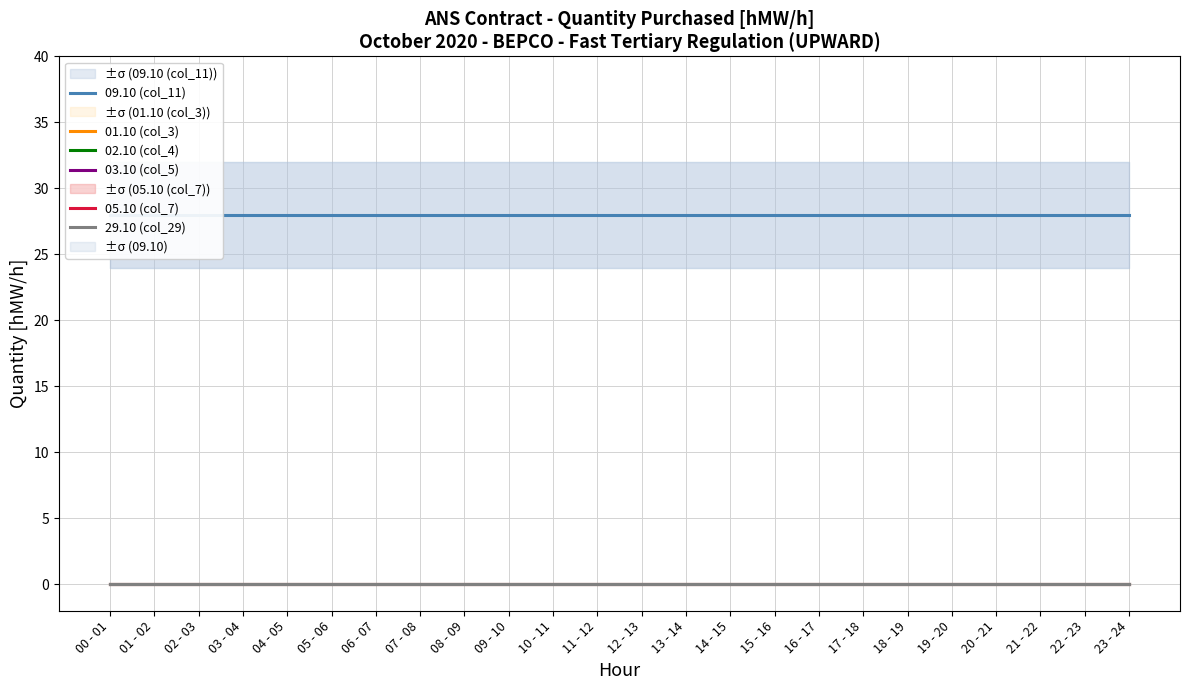

At which label does 29.10 (col_29) reach its peak?

00 - 01